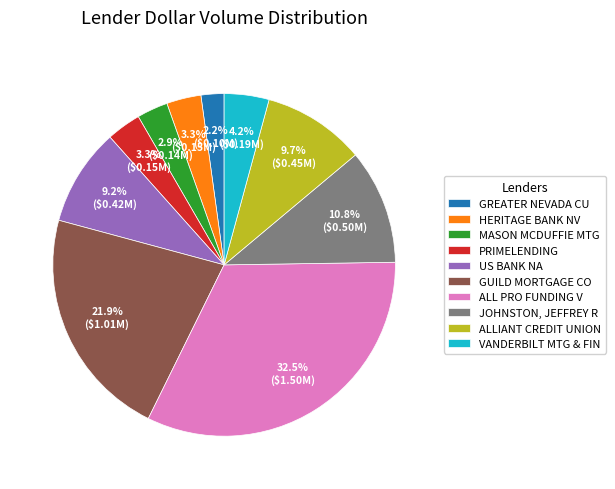

How many segments does this pie chart have?

10